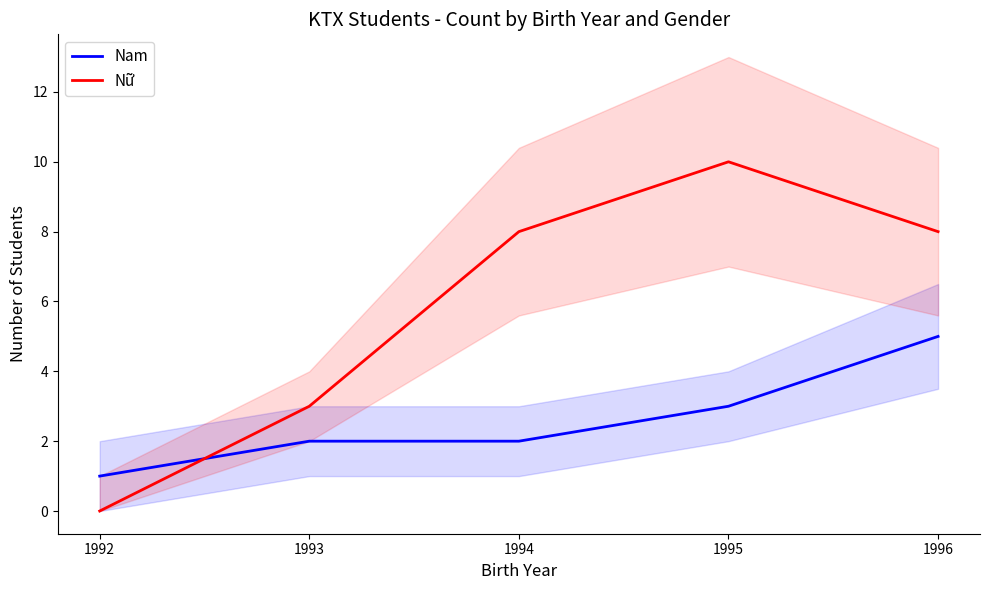

Which series changed the most between 1992 and 1996?

Nữ